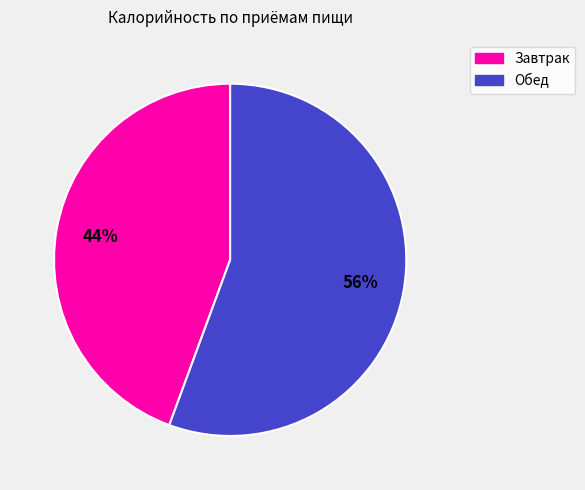

To the nearest percent, what is the average slice percentage?

50%